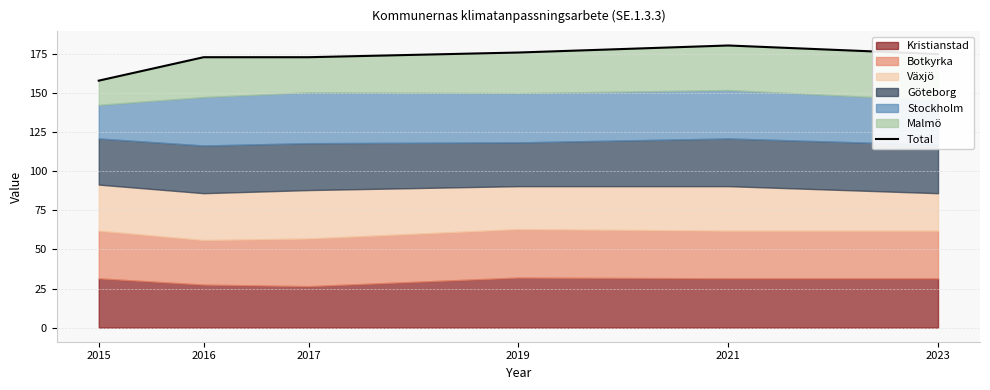

The chart shows a value of 251.7 at 2016. True or false?

False